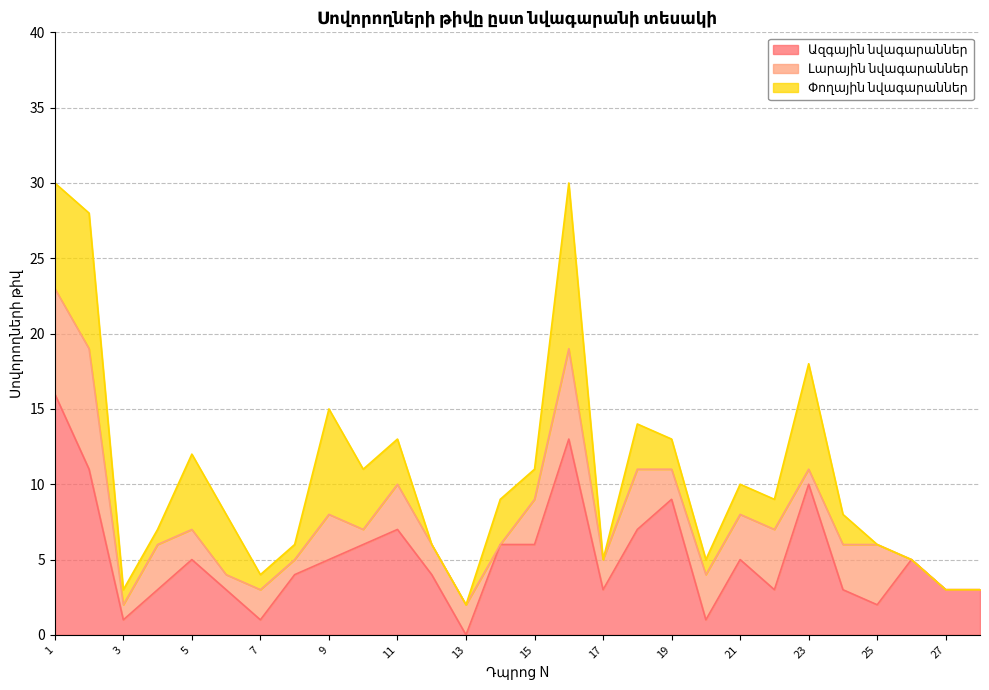

At which category does Ազգային նվագարաններ reach its first local peak?

5